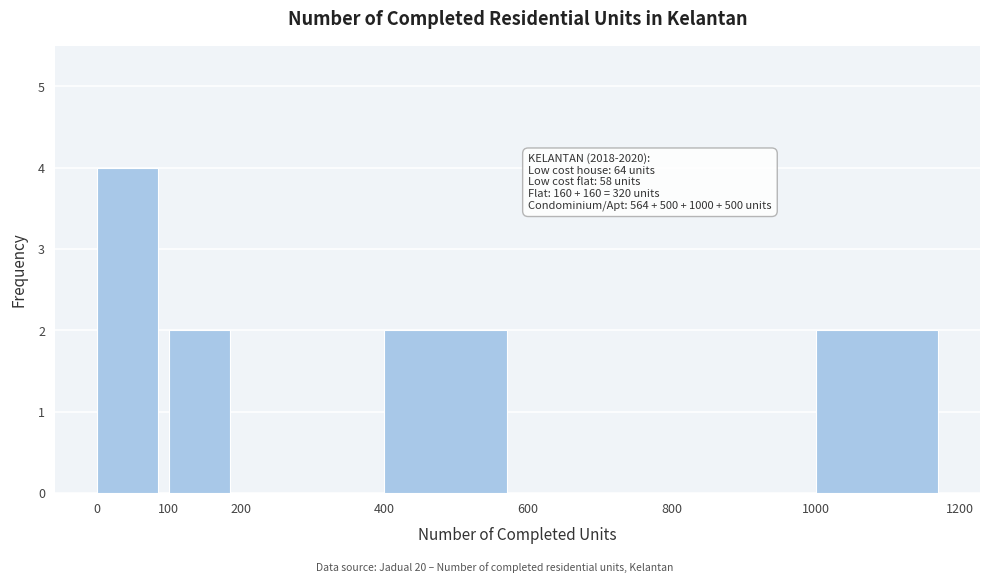

Which range on the x-axis has the tallest bar?

0 to 100